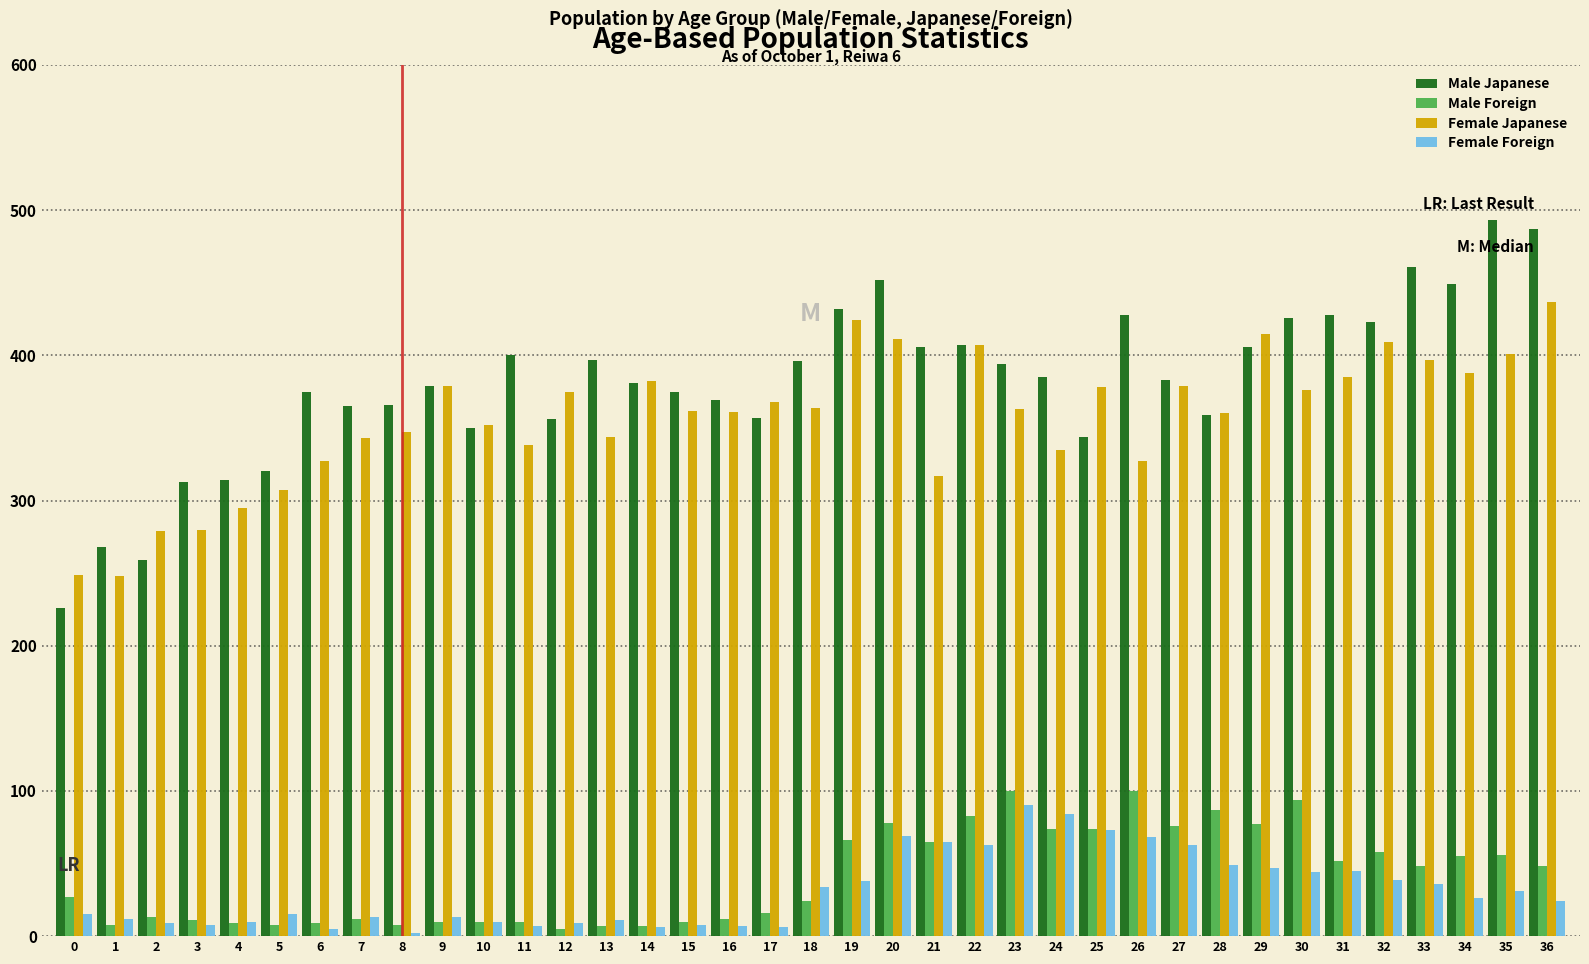

Which category has the highest value across all series?

35